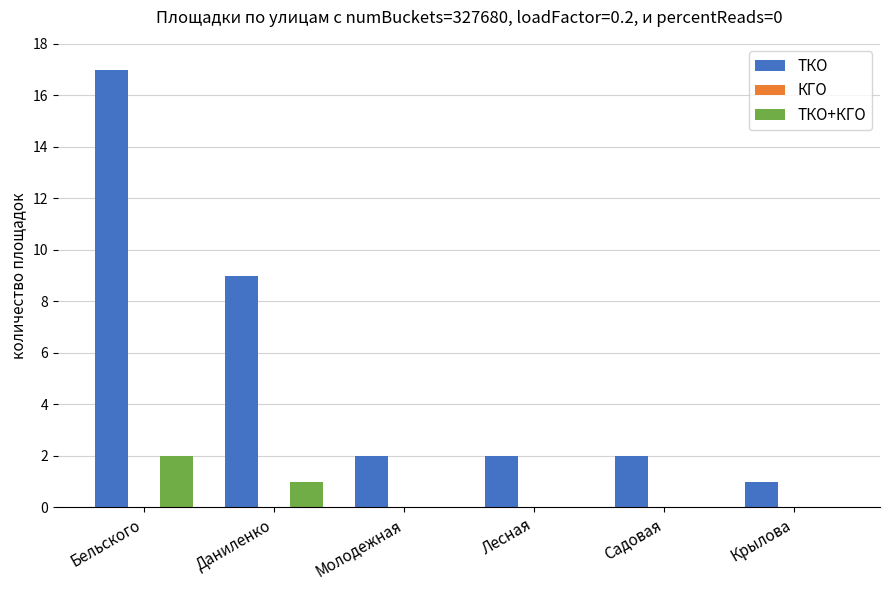

How many groups of bars are there?

6